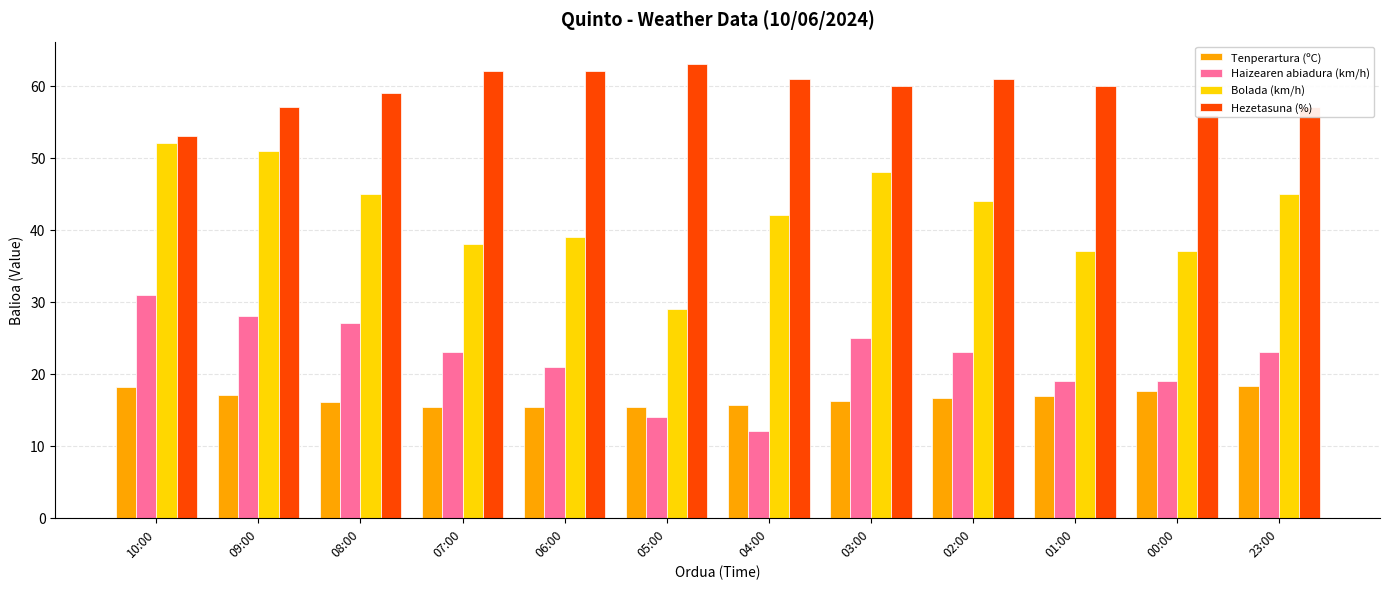

What is the value of the Haizearen abiadura (km/h) bar at the 9th from the left?

23.0